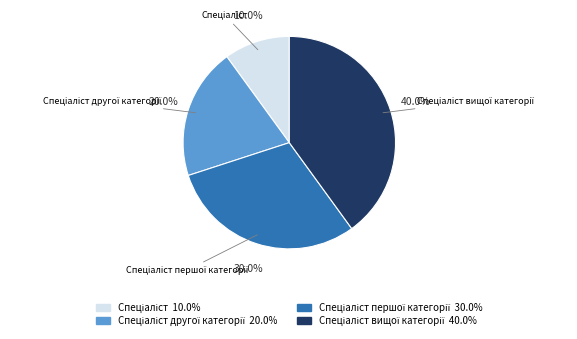

Is there a majority slice in this chart?

No